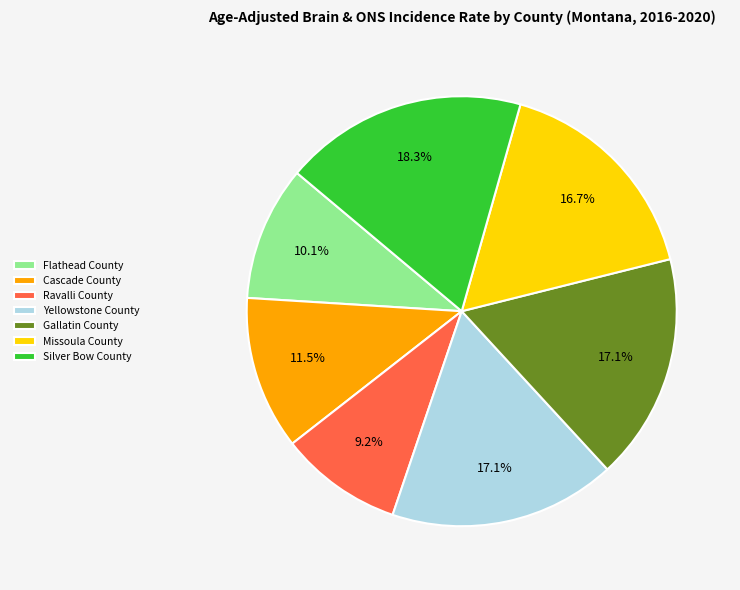

Is there a majority slice in this chart?

No